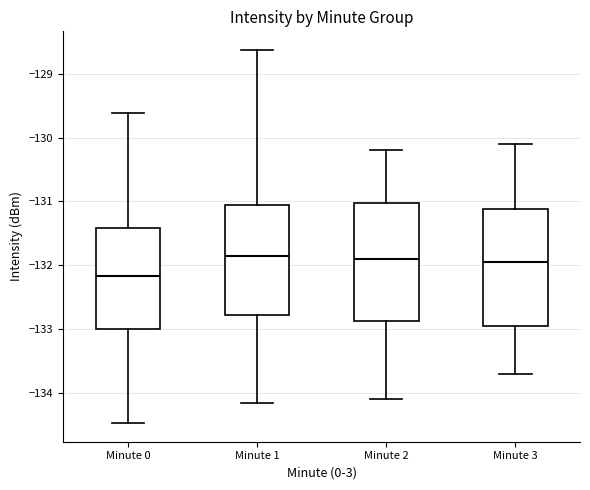

Reading left to right, read every box against the y-axis: the position of its median line, the range the box covers, and the ends of its whiskers. The values are not printed on the chart, so give them approximately, as read against the axis.

Minute 0: median -132.2, box -133.0 to -131.4, whiskers -134.5 to -129.6
Minute 1: median -131.8, box -132.8 to -131.1, whiskers -134.2 to -128.6
Minute 2: median -131.9, box -132.9 to -131.0, whiskers -134.1 to -130.2
Minute 3: median -131.9, box -132.9 to -131.1, whiskers -133.7 to -130.1